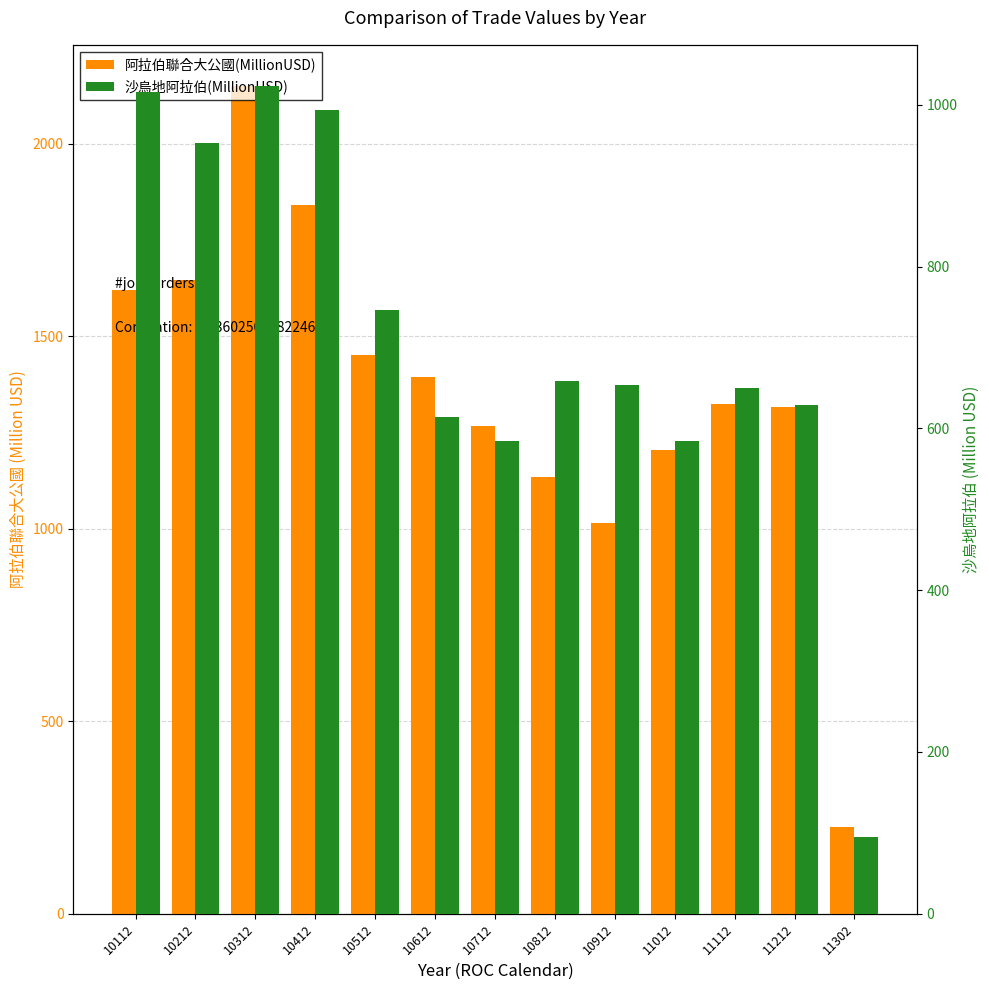

Reading left to right, transcribe all the data shown in this chart.

阿拉伯聯合大公國(MillionUSD): 10112=1620	10212=1646	10312=2150	10412=1841	10512=1451	10612=1394	10712=1266	10812=1134	10912=1014	11012=1205	11112=1325	11212=1316	11302=226
沙烏地阿拉伯(MillionUSD): 10112=1016	10212=953	10312=1023	10412=994	10512=746	10612=614	10712=585	10812=658	10912=654	11012=584	11112=650	11212=629	11302=95